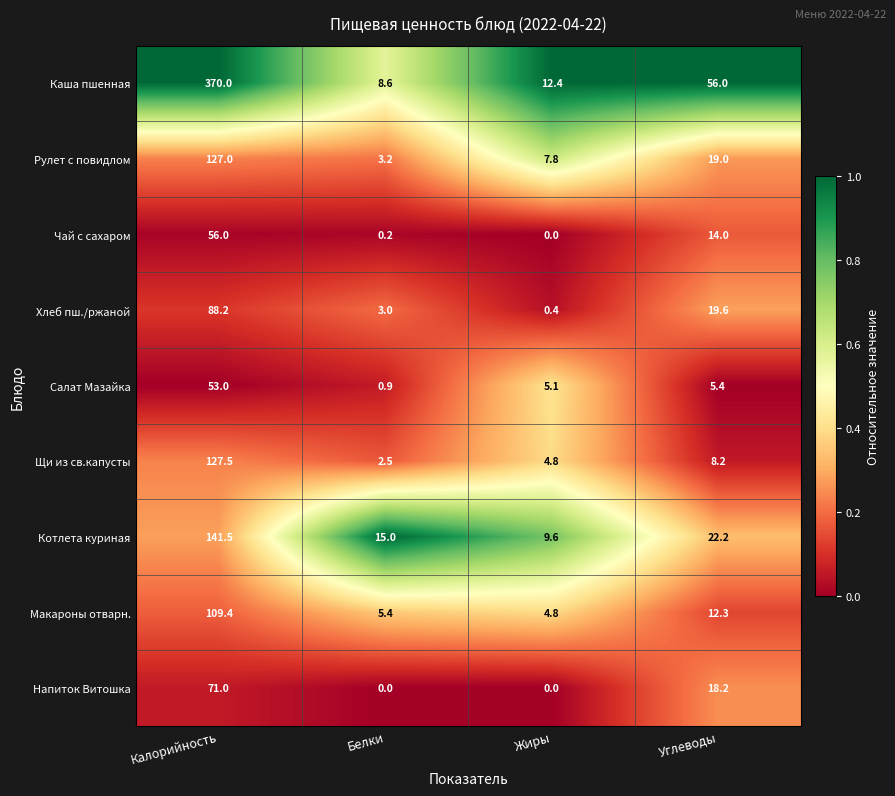

Is it true that Каша пшенная equals 581.2 at Калорийность?

False